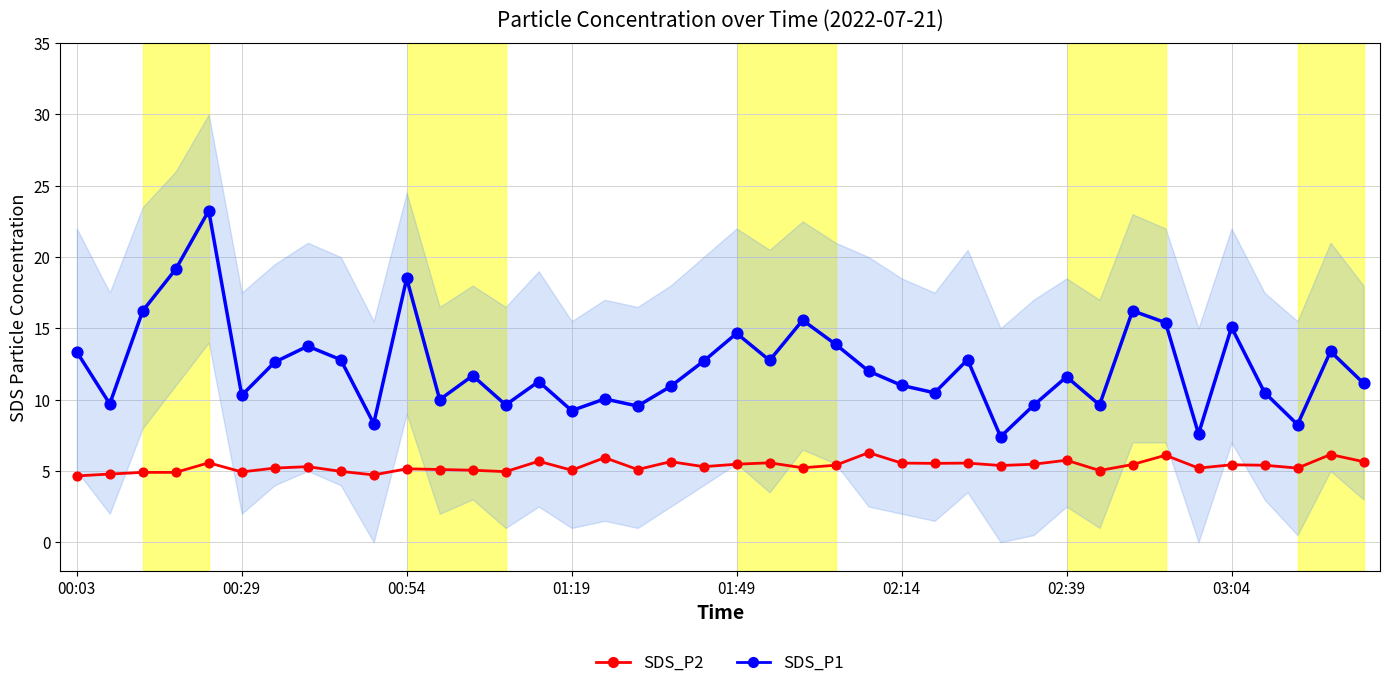

What is the total value across all series at 24?

18.3